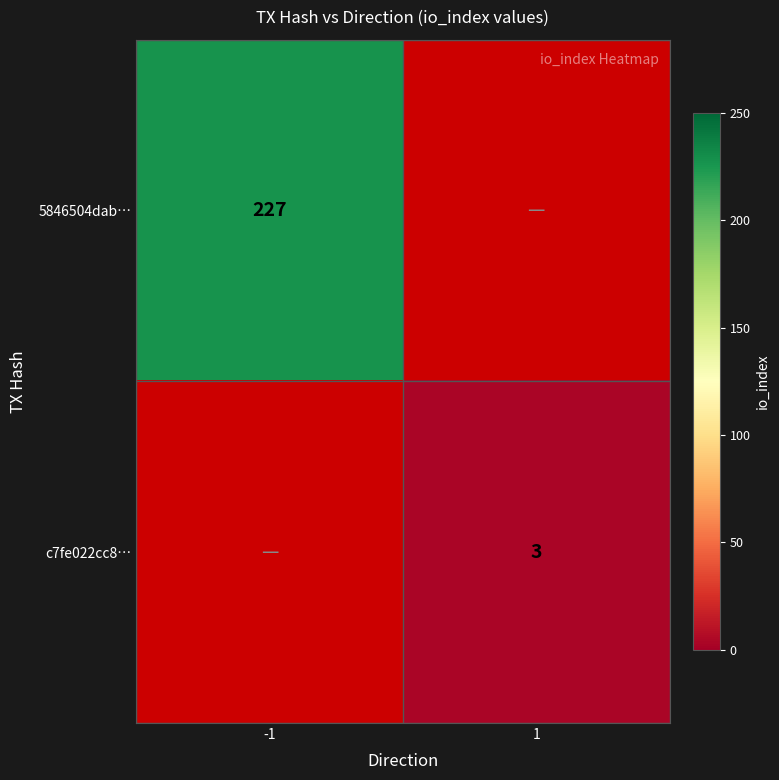

The c7fe022cc8… series shows 4 at 1. True or false?

False